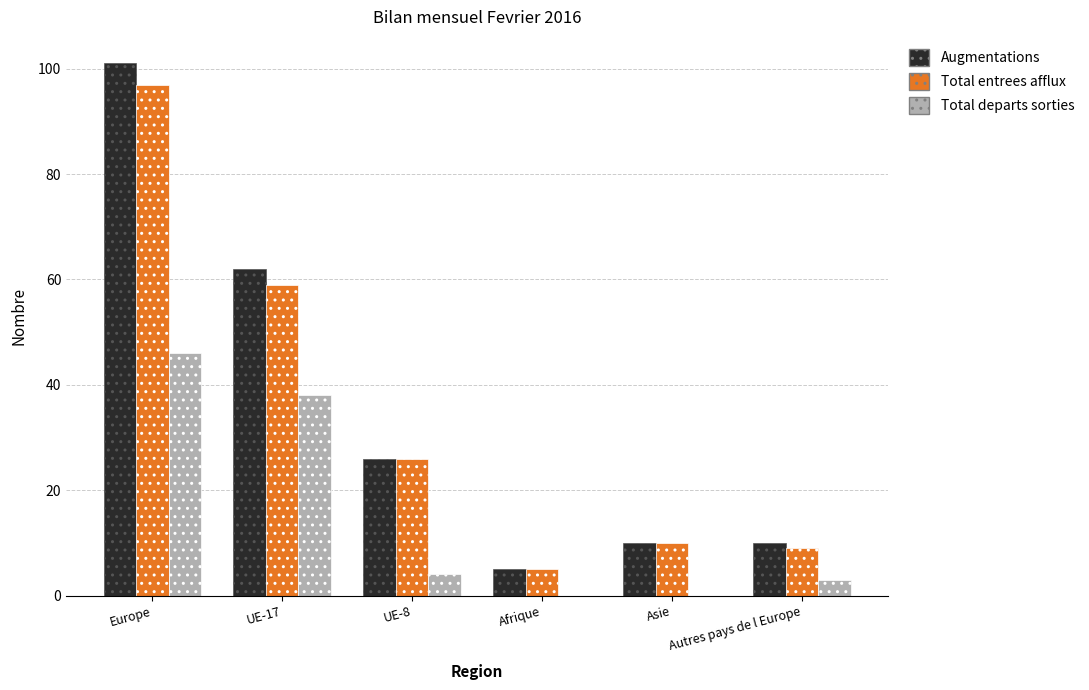

Are the bars horizontal?

No